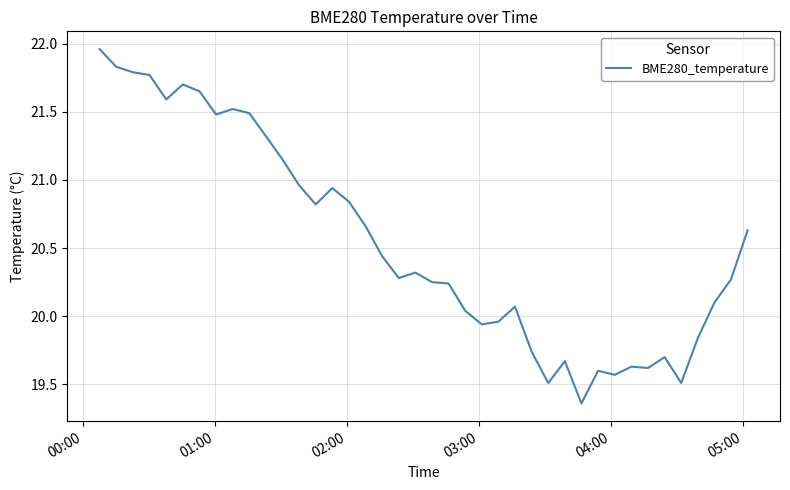

What is the difference between the maximum and minimum values?

2.6